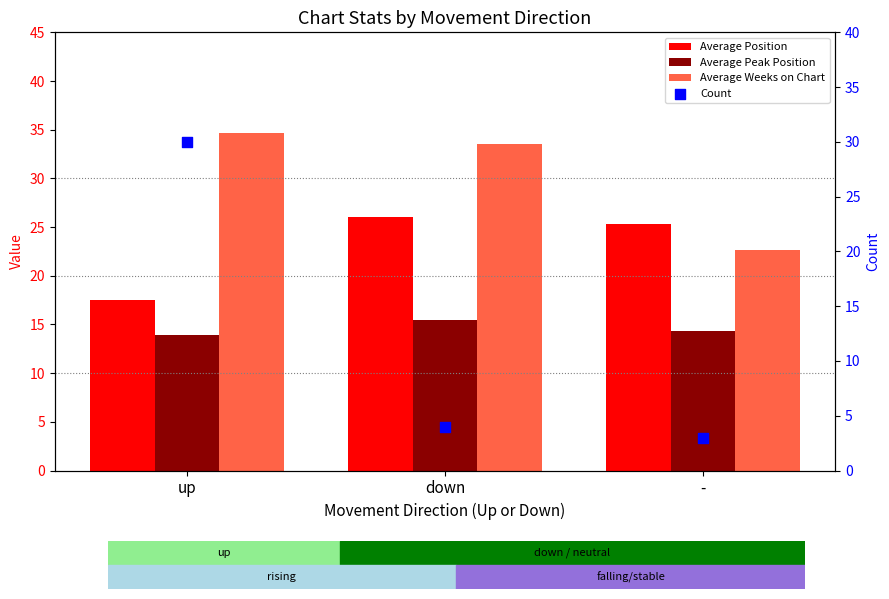

At how many categories does at least one series exceed 27?

2